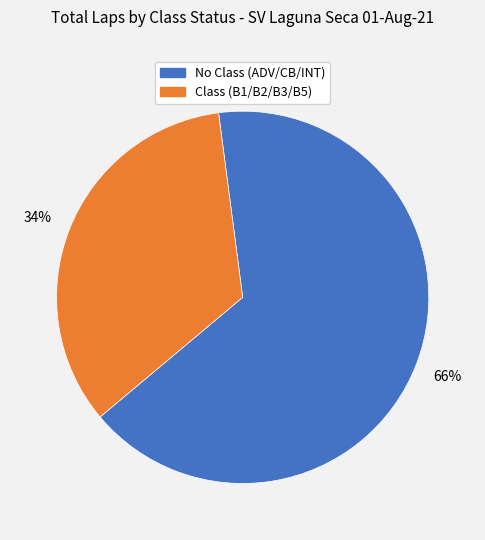

To the nearest percent, what is the difference between the largest and smallest slice percentages?

32%